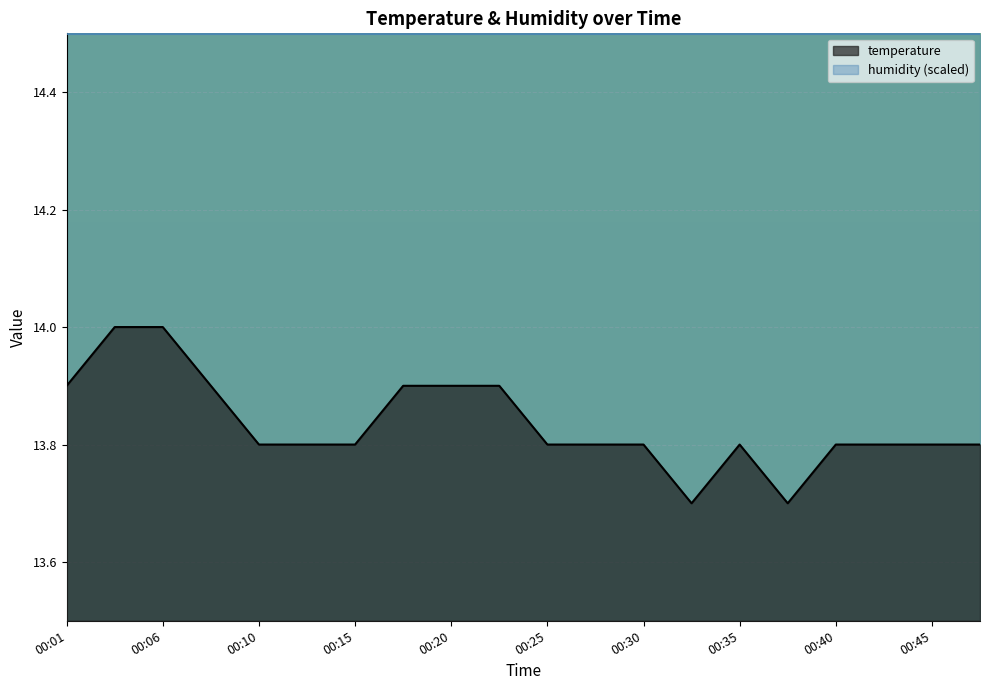

Reading right to left, transcribe all the data shown in this chart.

00:47=13.8	00:45=13.8	00:42=13.8	00:40=13.8	00:37=13.7	00:35=13.8	00:32=13.7	00:30=13.8	00:27=13.8	00:25=13.8	00:23=13.9	00:20=13.9	00:18=13.9	00:15=13.8	00:13=13.8	00:10=13.8	00:08=13.9	00:06=14.0	00:03=14.0	00:01=13.9